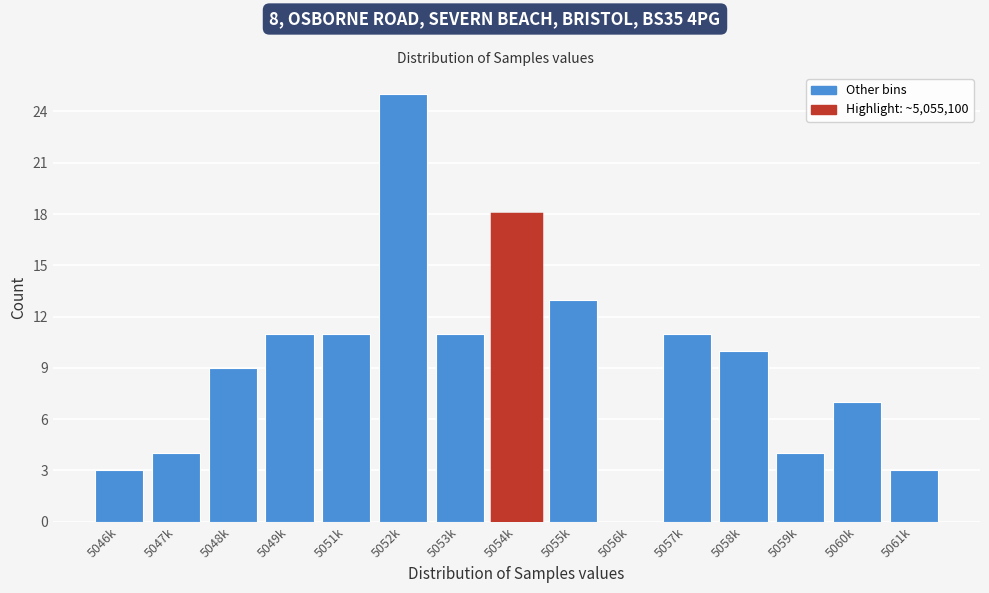

Reading left to right, extract all data points from this chart.

5046k=3	5047k=4	5048k=9	5049k=11	5051k=11	5052k=25	5053k=11	5054k=18	5055k=13	5056k=0	5057k=11	5058k=10	5059k=4	5060k=7	5061k=3